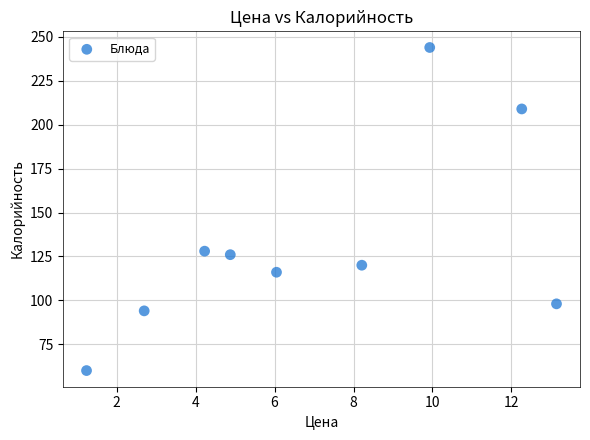

What is the range of Y values (max minus min)?

184